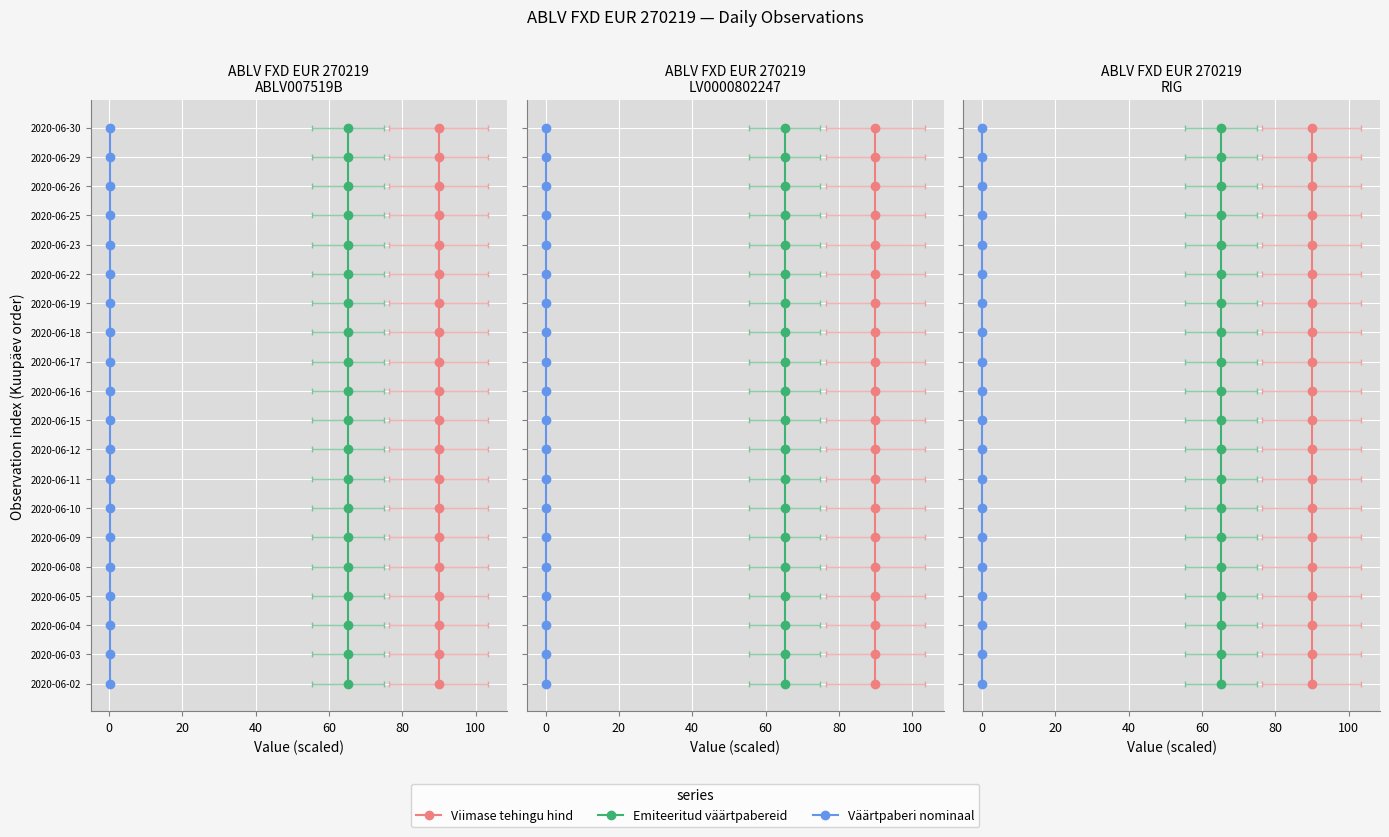

The Emiteeritud väärtpabereid series shows 10 at 19. True or false?

False